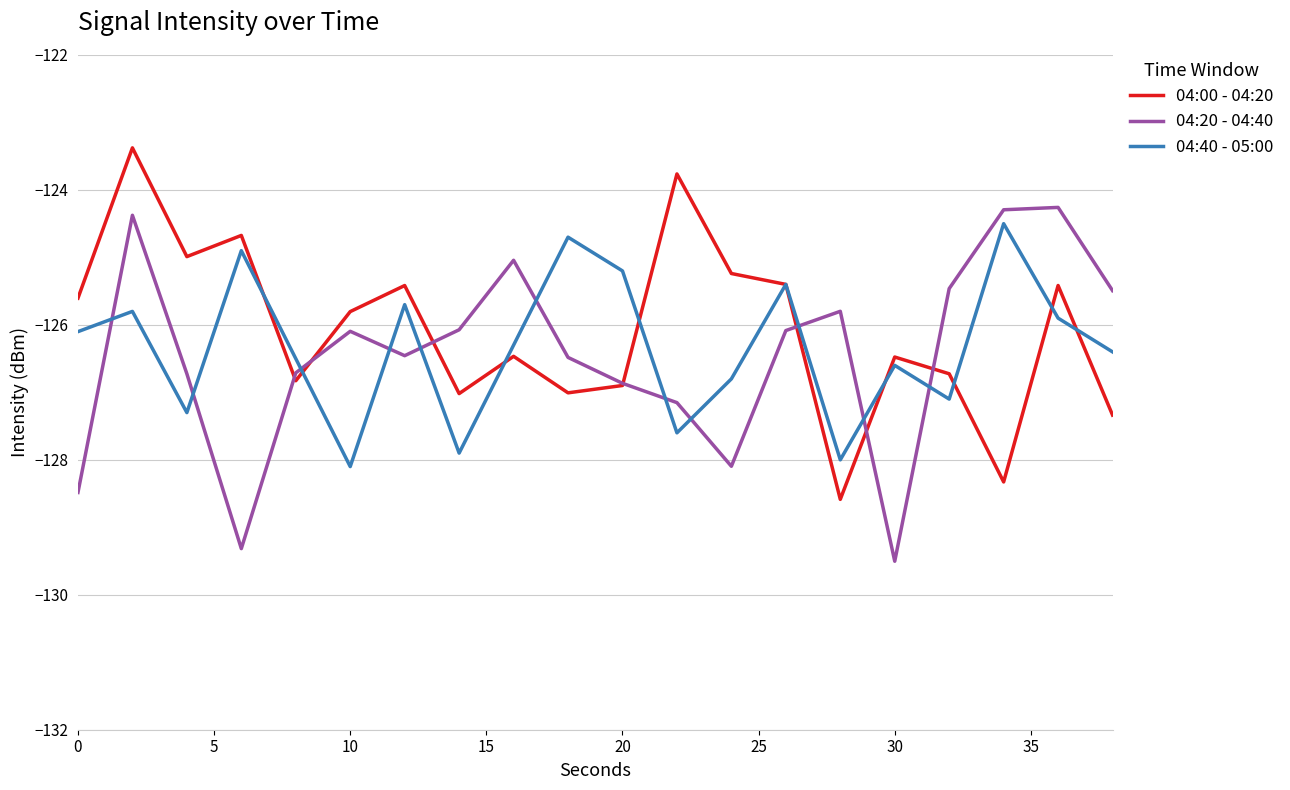

How many times do 04:20 - 04:40 and 04:40 - 05:00 cross each other?

11